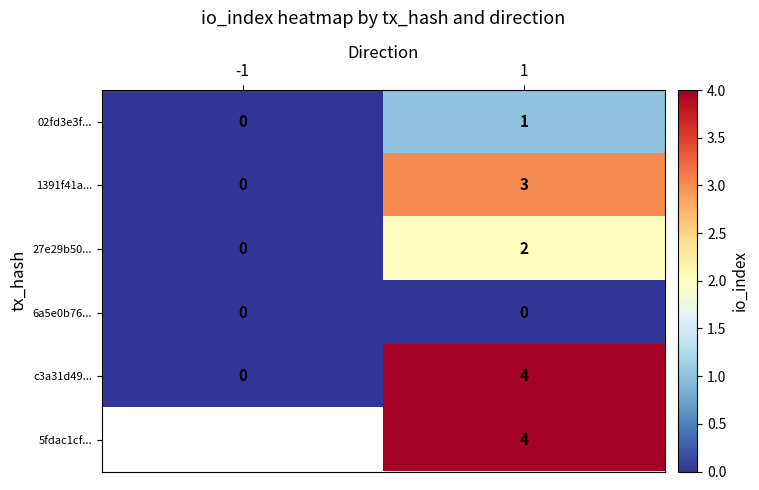

Is it true that 6a5e0b76... equals 0 at 1?

True